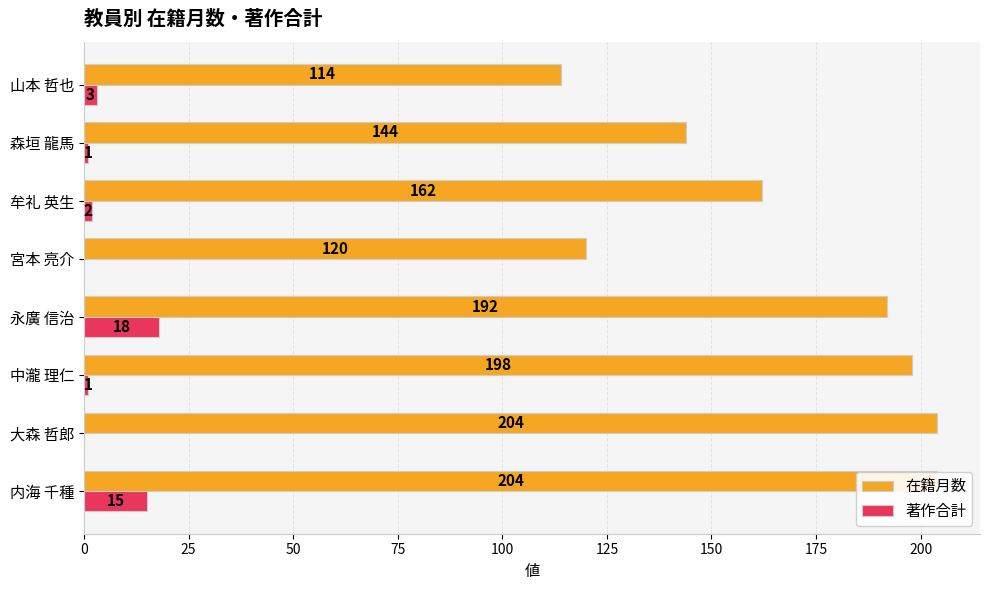

Is the value of 在籍月数 at 大森 哲郎 greater than the value of 著作合計 at 大森 哲郎?

Yes